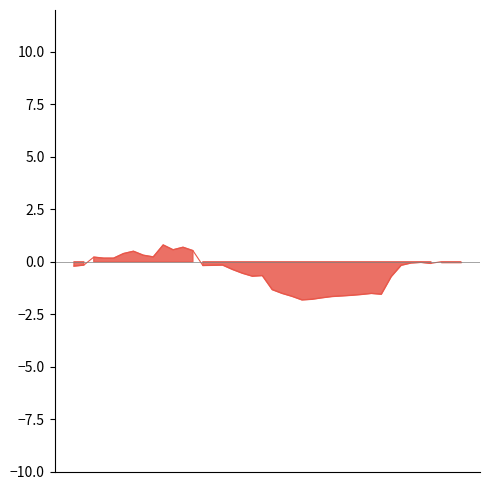

Which label corresponds to the smallest value in the chart?

21:23